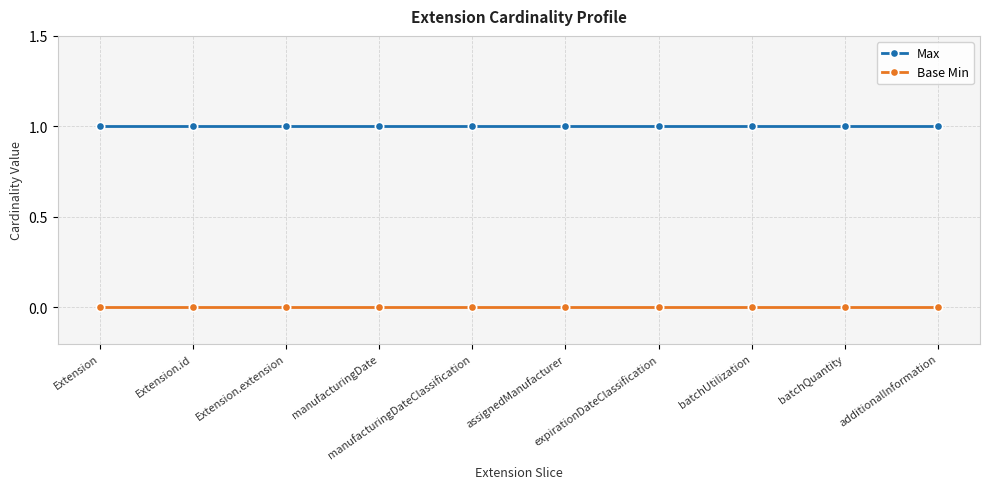

True or false: Base Min and Max intersect in this chart.

False